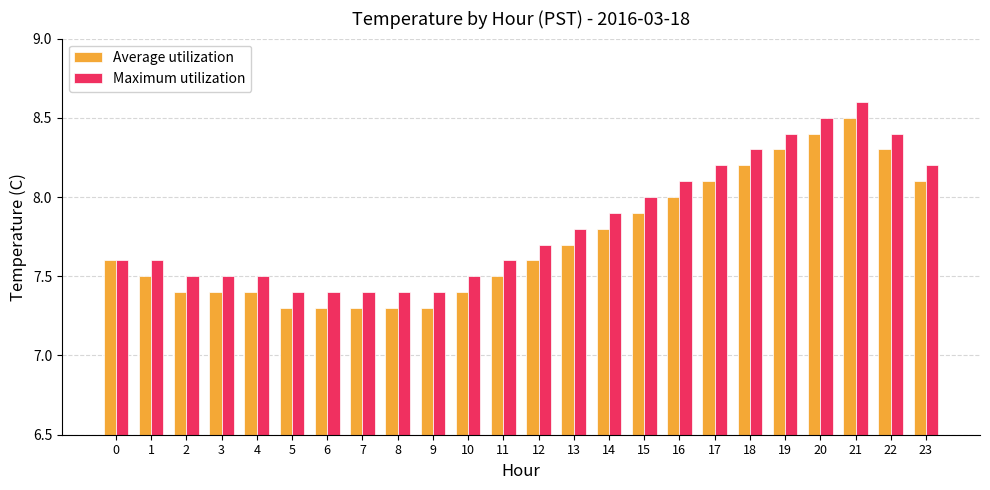

The value of Maximum utilization at 22 is 8.4. True or false?

True